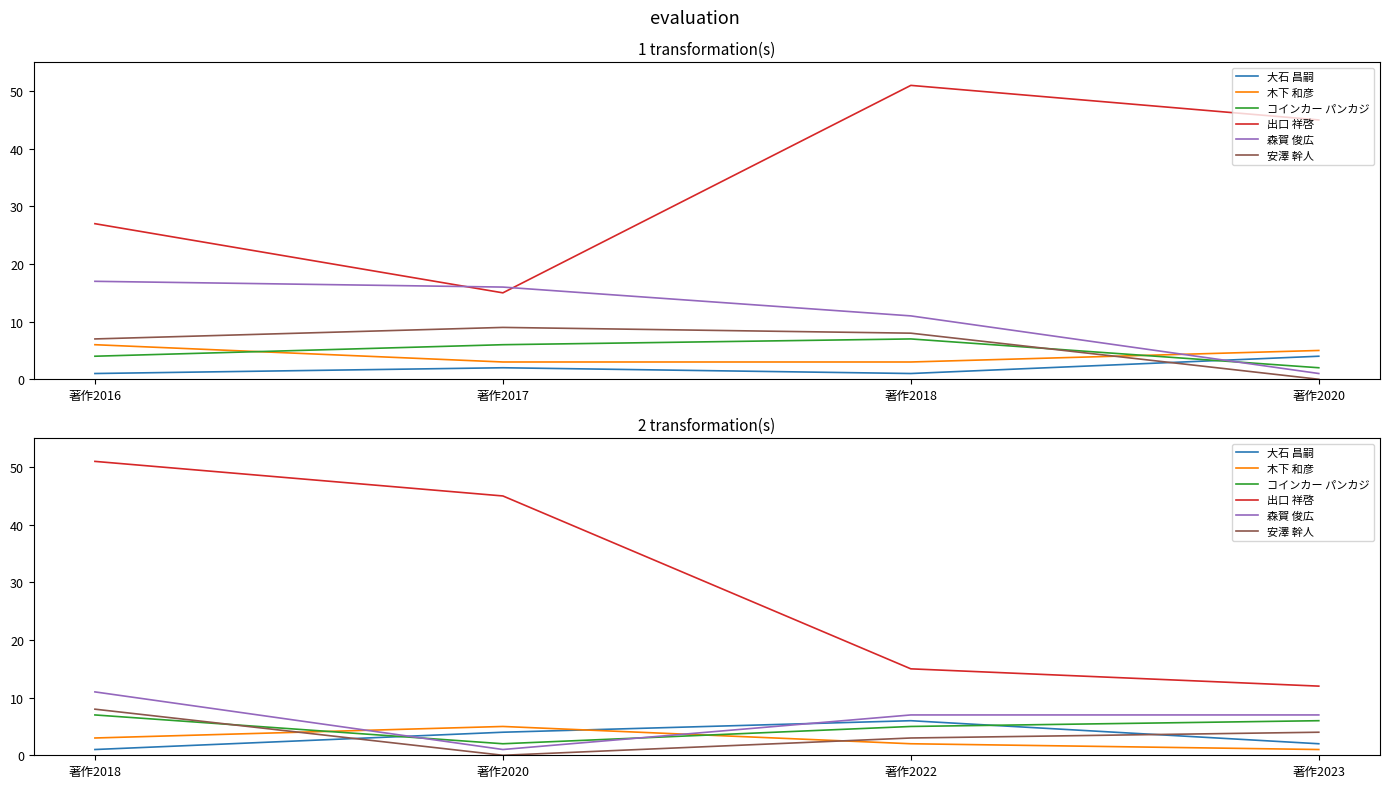

What is the value of the 出口 祥啓 point at the 3rd from the left?

15